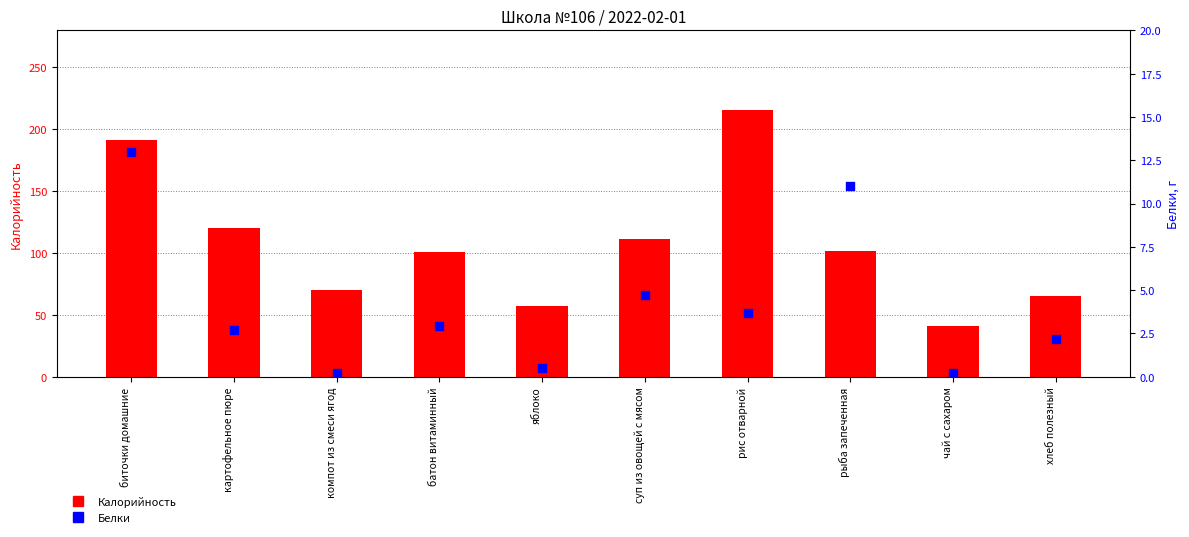

At how many categories does at least one series exceed 24?

10